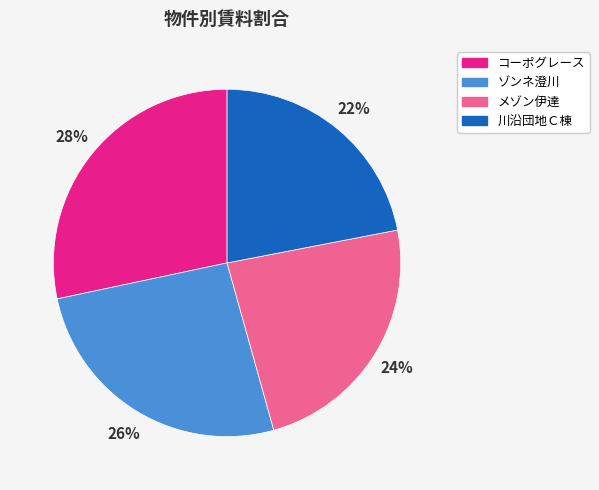

Is the sum of コーポグレース and ゾンネ澄川 greater than half?

Yes